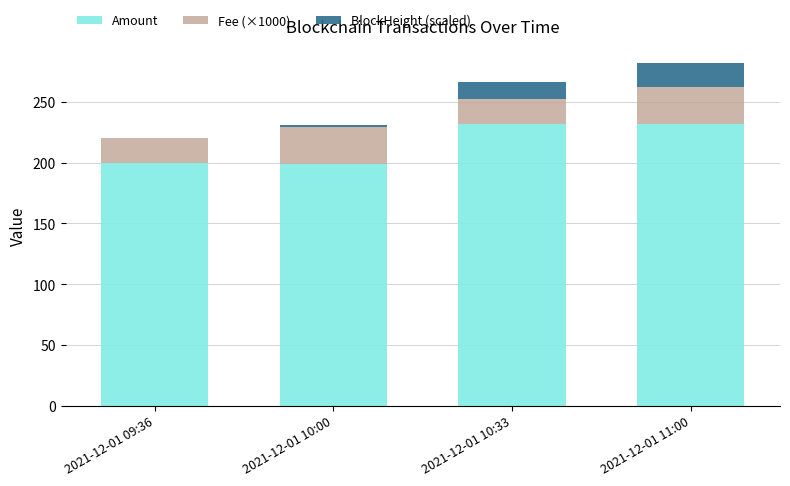

Does the chart contain stacked bars?

Yes